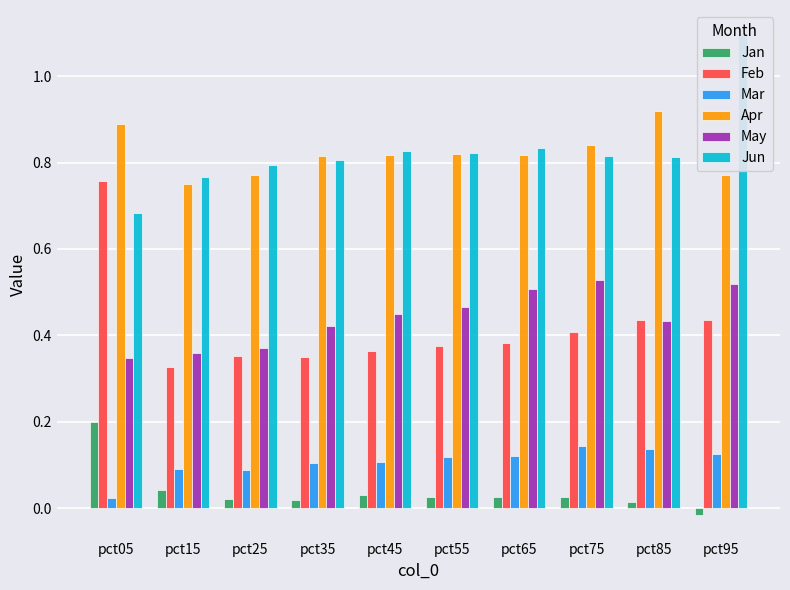

Between pct55 and pct75, which series saw the biggest shift?

May